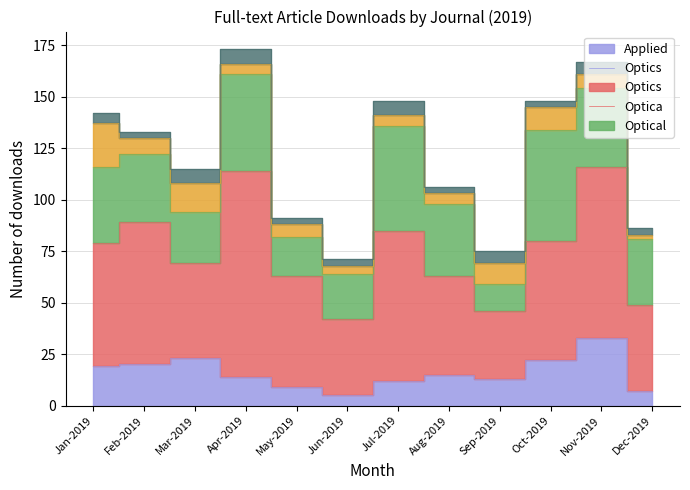

What is the difference between the second highest and minimum values in the Optical Materials Express series?

4